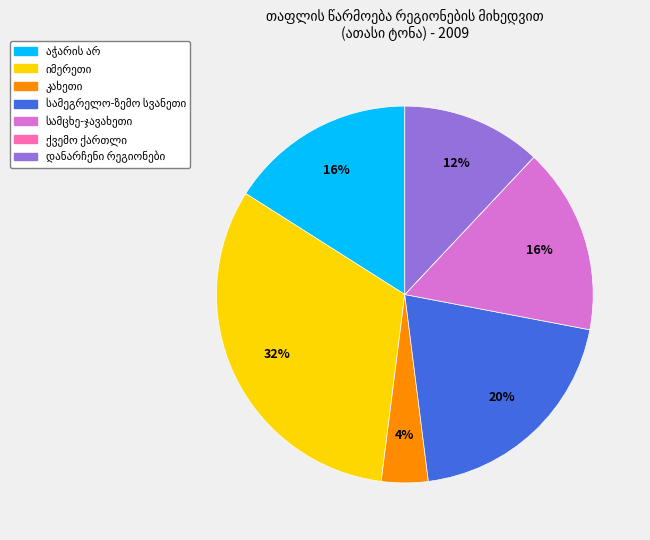

Does any single category account for the majority?

No